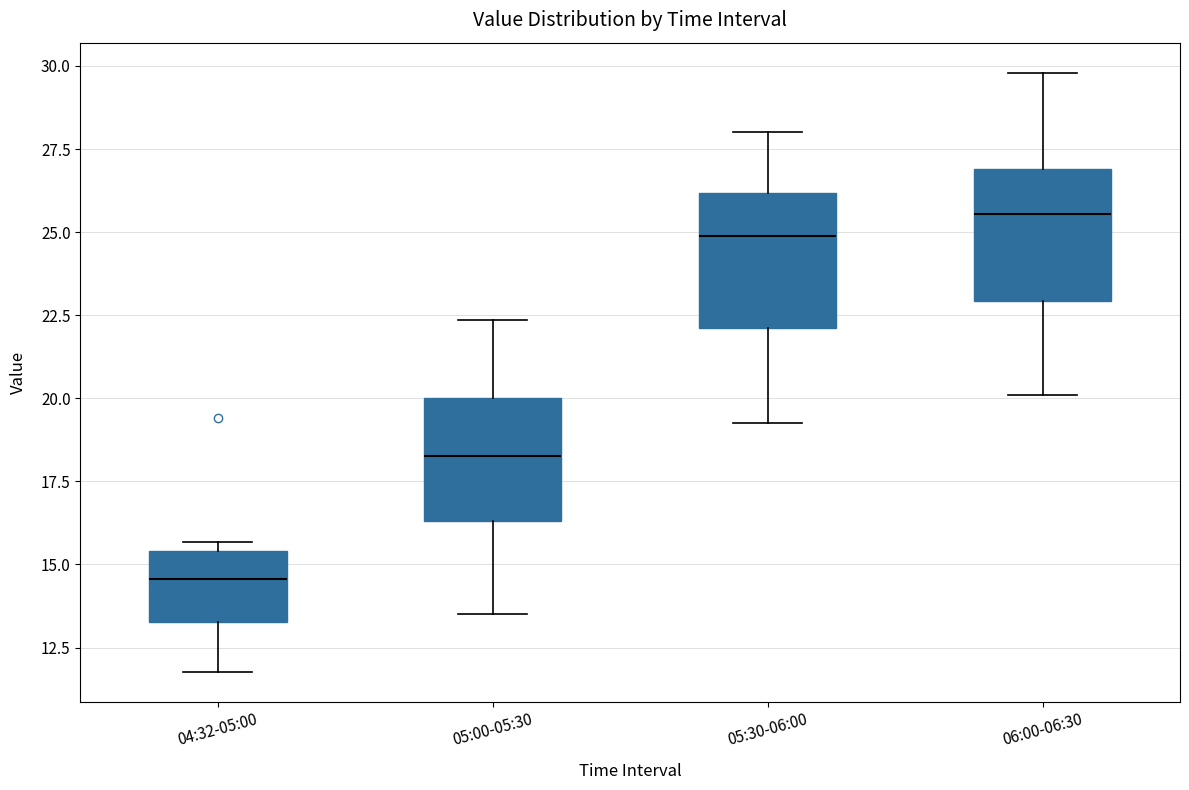

Where is the lower edge of the box for 05:30-06:00 on the y-axis? The values are not printed on the chart, so give them approximately, as read against the axis.

22.0